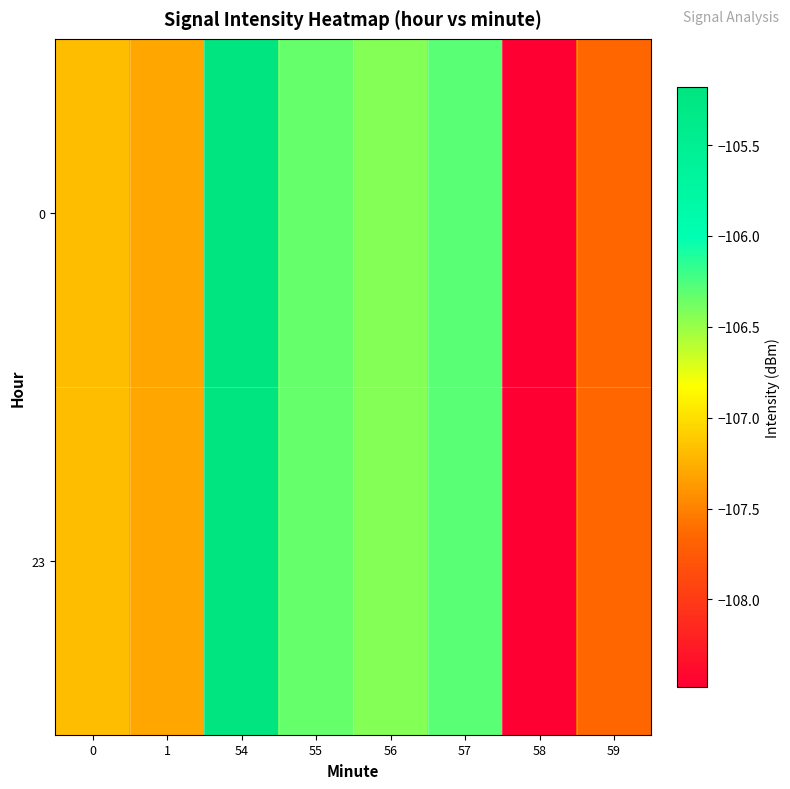

Which has a higher value, 57 or 0?

57